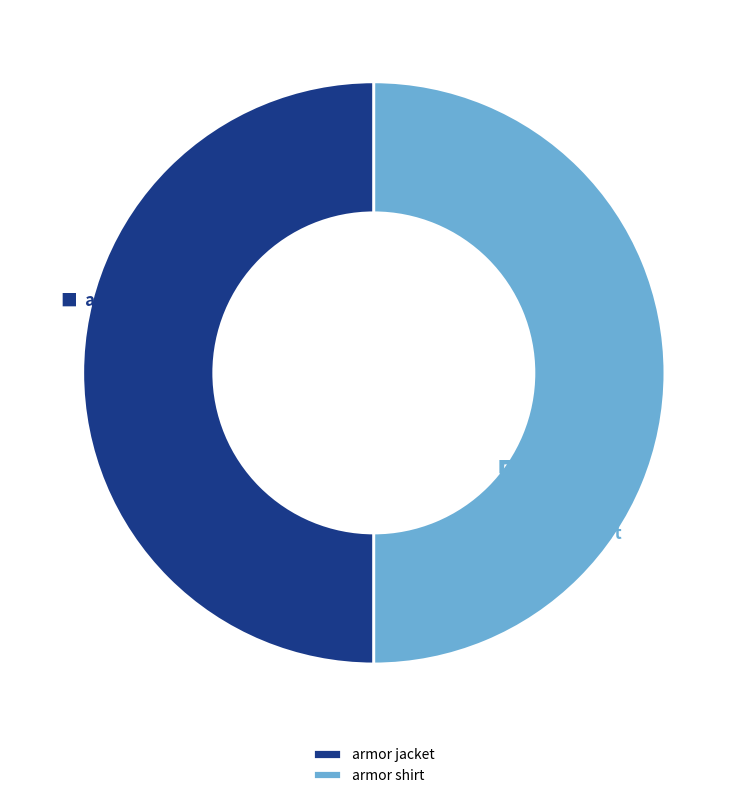

To the nearest percent, what portion does armor jacket represent?

50%